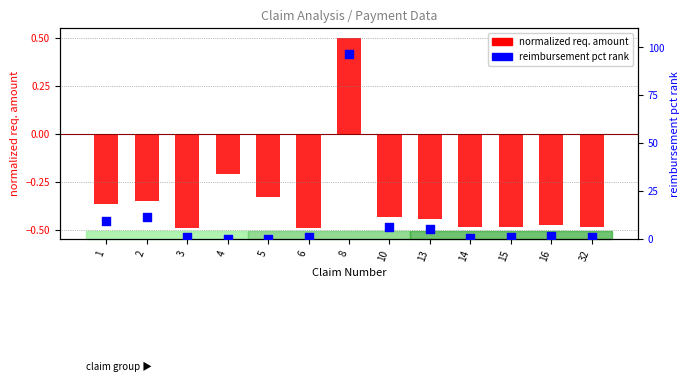

Which series has the largest Y range (max minus min)?

reimbursement pct rank